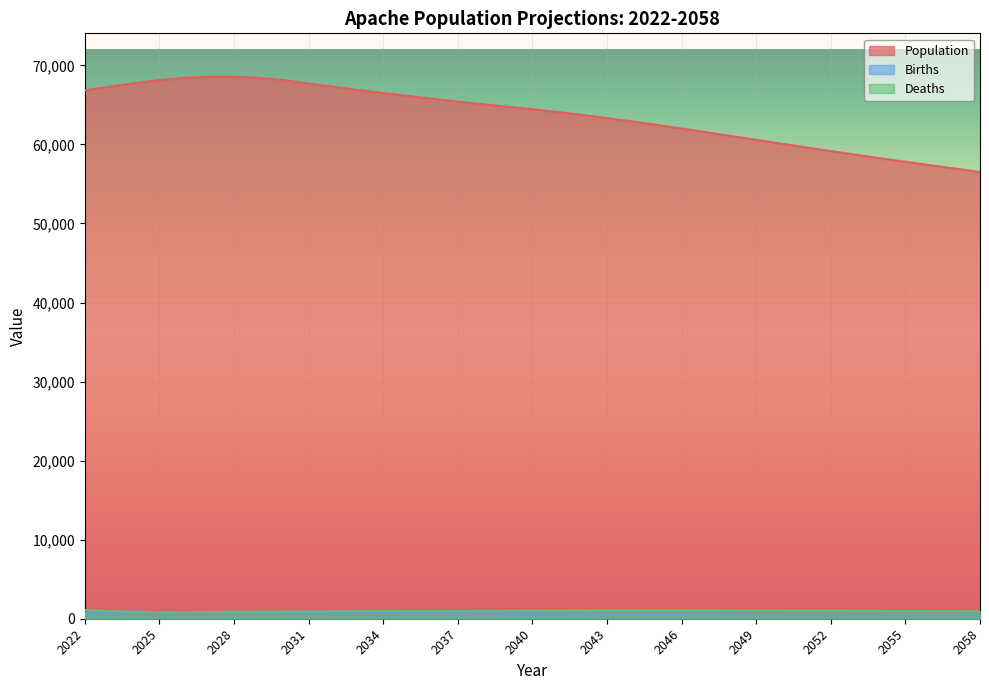

Where is the first local maximum for Births?

2029